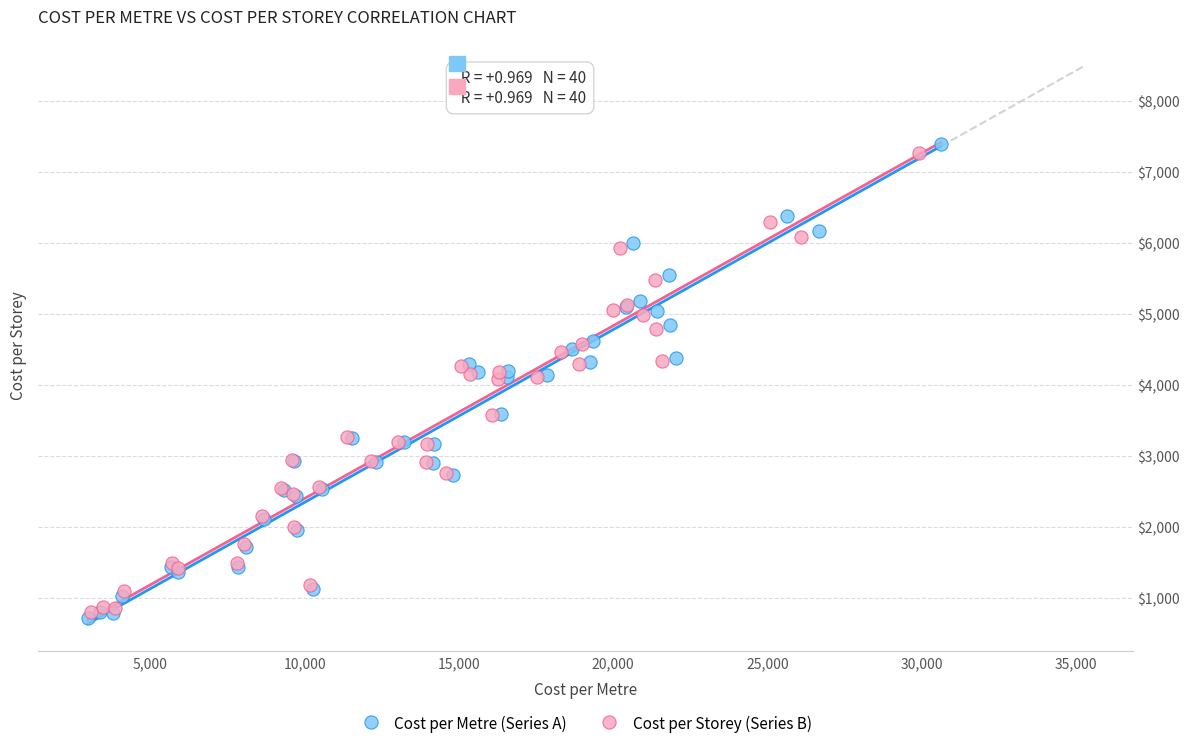

Which series has the largest Y range (max minus min)?

Cost per Metre (Series A)